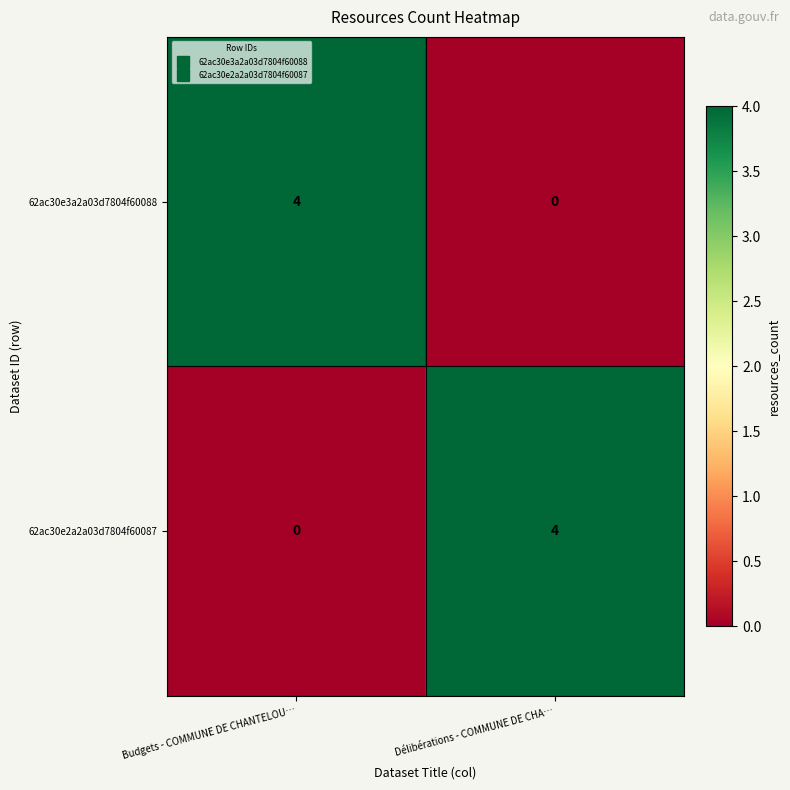

What is the sum of all 62ac30e2a2a03d7804f60087 values?

4